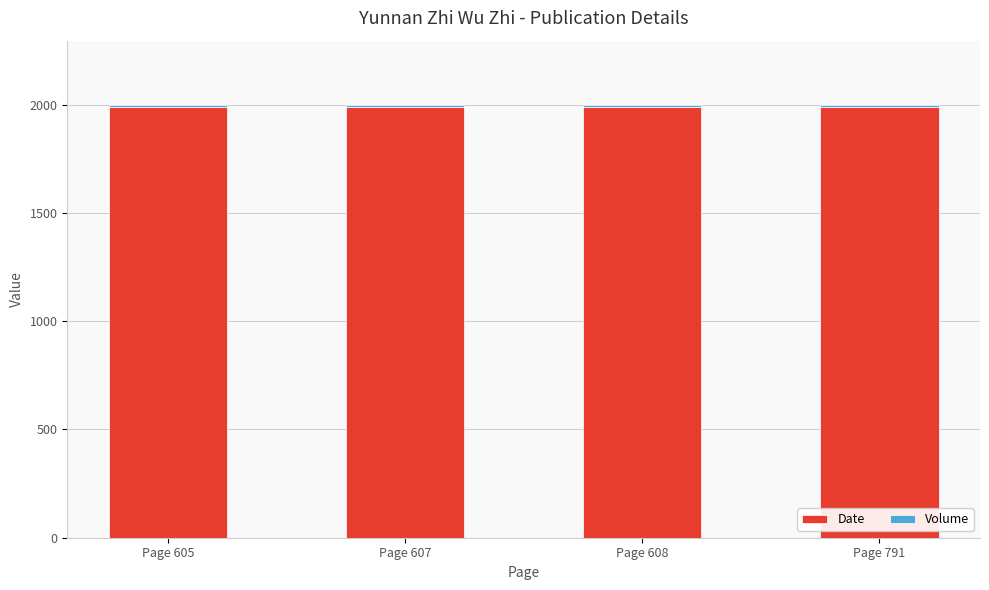

Is it true that Date equals 983 at Page 607?

False